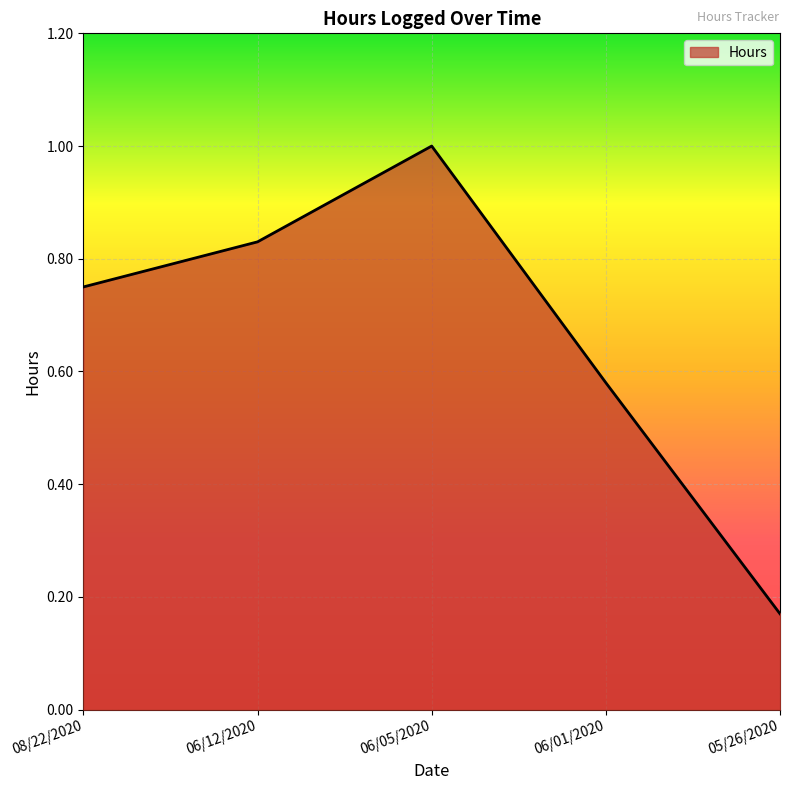

What is the difference between the second highest and minimum values?

0.7